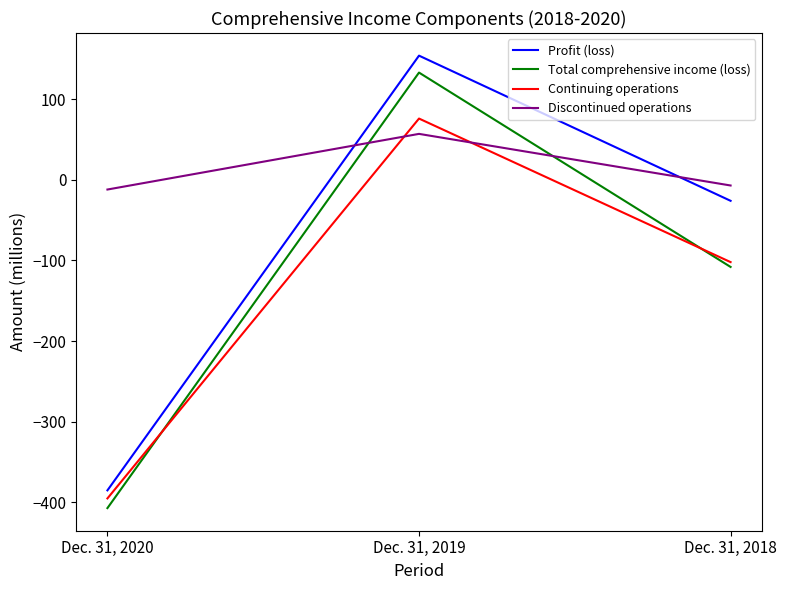

Is the value of Profit (loss) at Dec. 31, 2018 greater than the value of Total comprehensive income (loss) at Dec. 31, 2019?

No